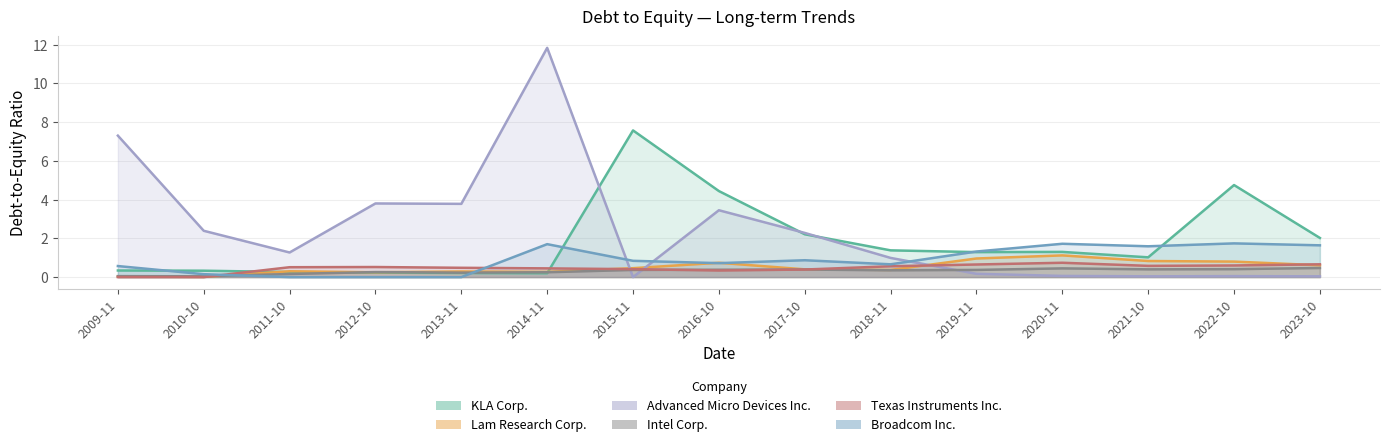

Reading left to right, what are all the values shown in this chart?

KLA Corp.: 0.3	0.3	0.3	0.2	0.2	0.2	7.6	4.4	2.2	1.4	1.3	1.3	1.0	4.8	2.0
Lam Research Corp.: 0.0	0.0	0.3	0.2	0.3	0.3	0.5	0.7	0.4	0.4	1.0	1.1	0.8	0.8	0.6
Advanced Micro Devices Inc.: 7.3	2.4	1.3	3.8	3.8	11.8	0.0	3.5	2.3	1.0	0.2	0.1	0.0	0.1	0.0
Intel Corp.: 0.1	0.0	0.2	0.3	0.2	0.2	0.4	0.4	0.4	0.3	0.4	0.5	0.4	0.4	0.5
Texas Instruments Inc.: 0.0	0.0	0.5	0.5	0.5	0.5	0.4	0.3	0.4	0.6	0.7	0.7	0.6	0.6	0.7
Broadcom Inc.: 0.6	0.1	0.0	0.0	0.0	1.7	0.8	0.7	0.9	0.7	1.3	1.7	1.6	1.7	1.6